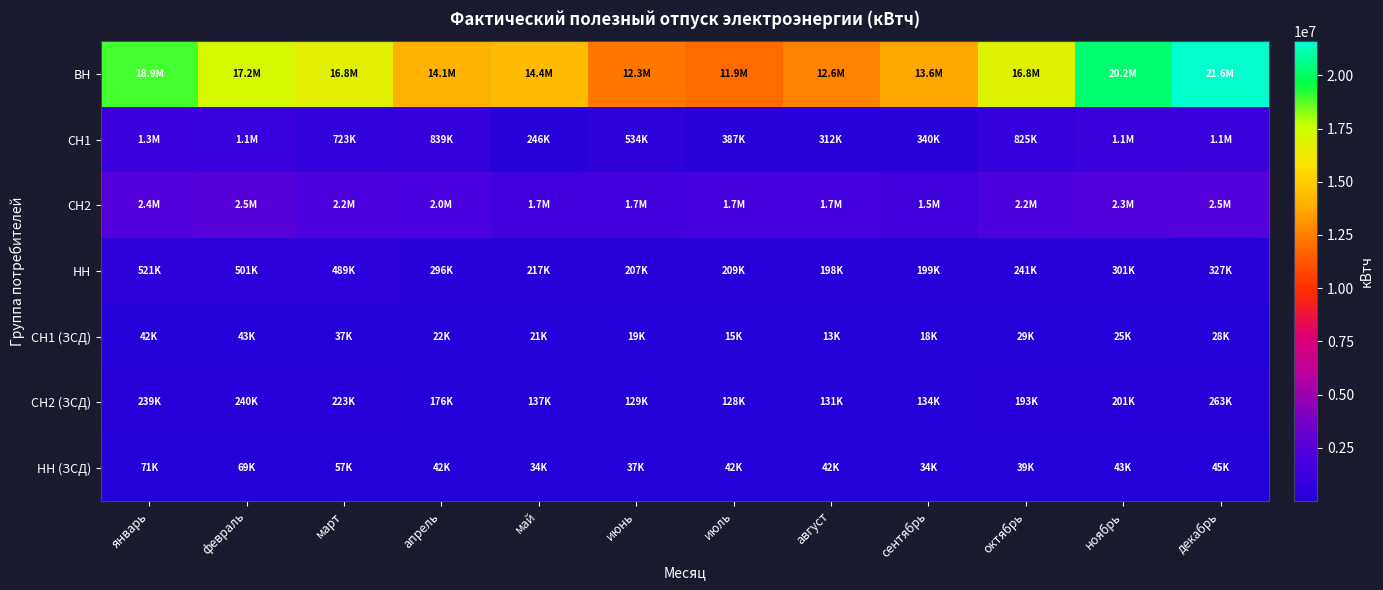

Which series changed the most between февраль and август?

ВН